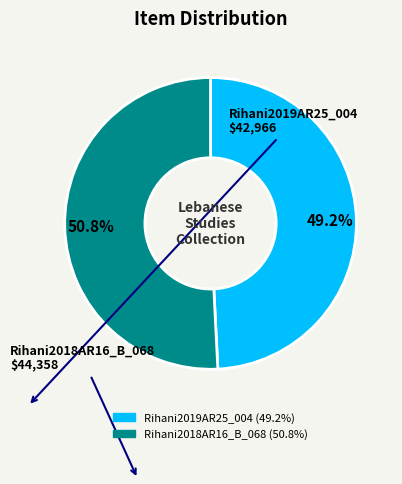

What is the smallest slice in the pie chart?

Rihani2019AR25_004